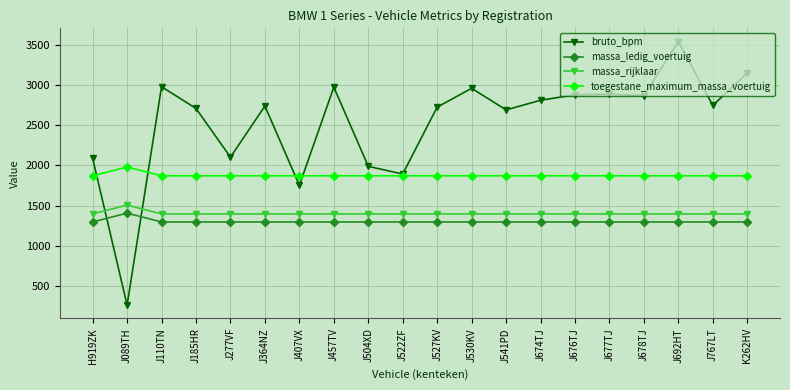

What is the total value across all series at J674TJ?

7371